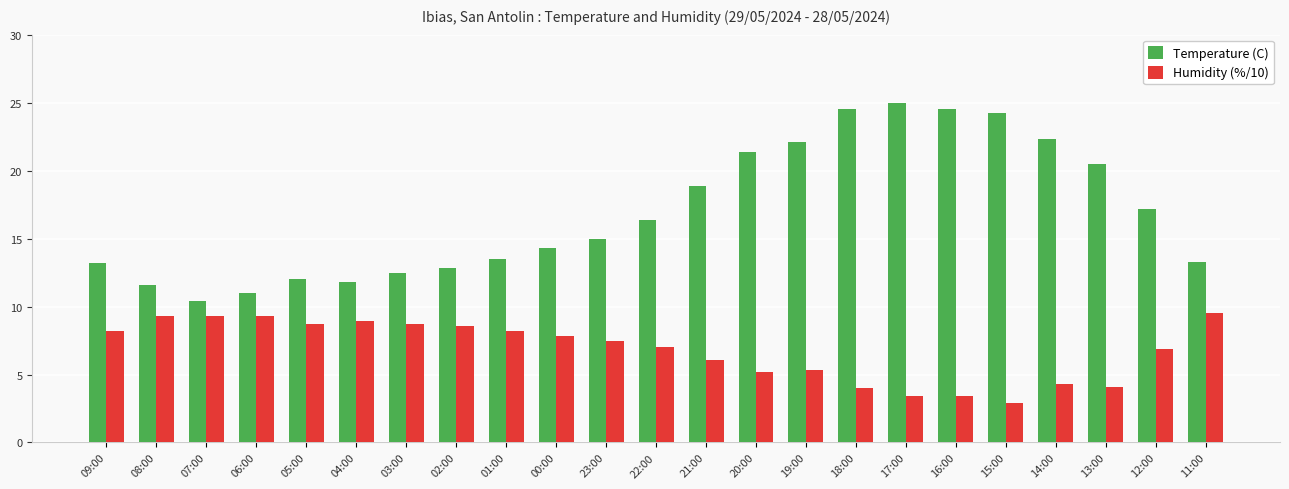

Where is Humidity (%/10) nearest to the value 6?

21:00